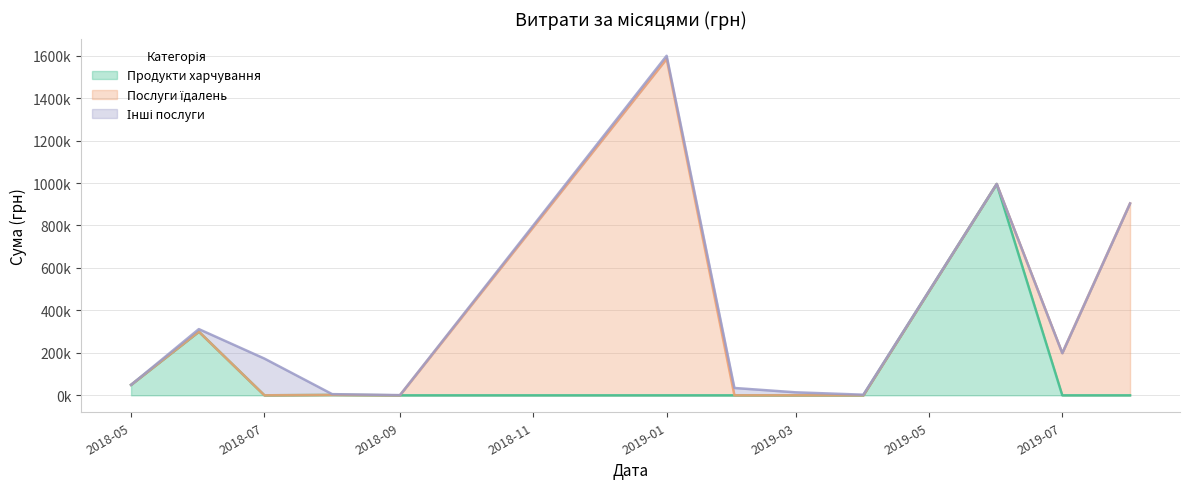

What is the minimum value for Продукти харчування?

1716.0